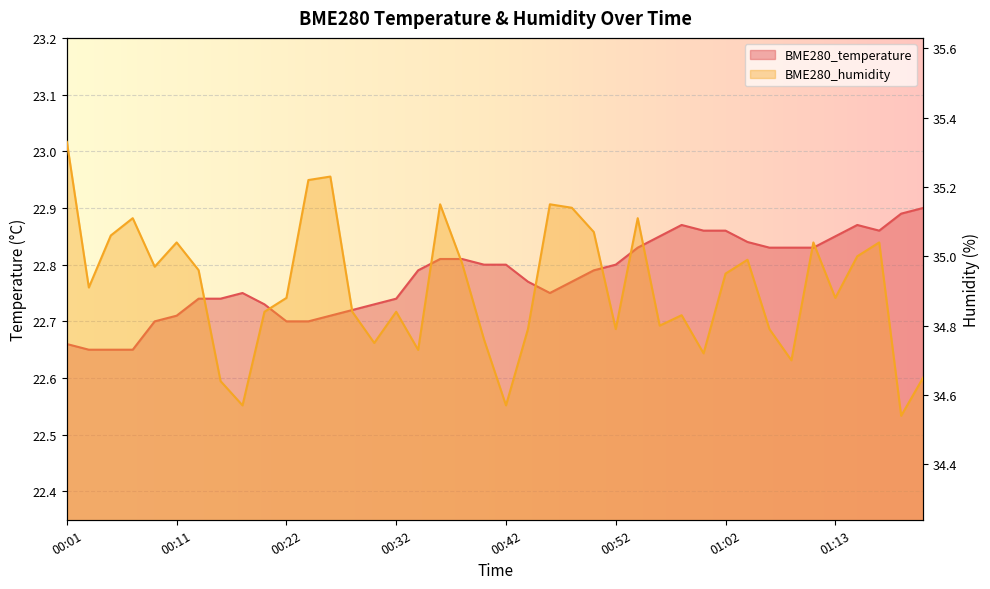

What is the value of the BME280_humidity point at the 19th from the left?

35.0